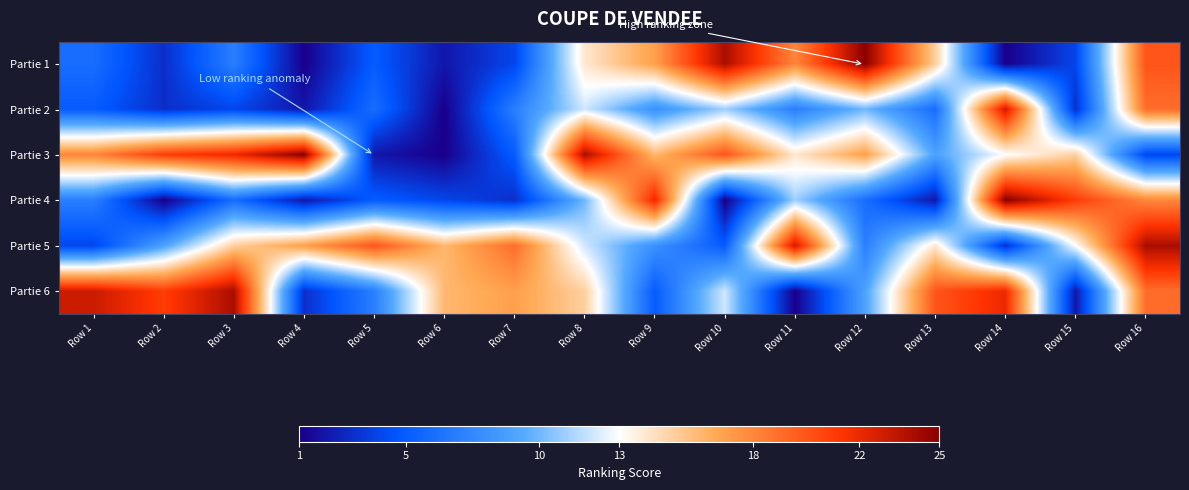

Reading left to right, extract all data points from this chart.

Partie 1: Row 1=6	Row 2=3	Row 3=7	Row 4=1	Row 5=5	Row 6=2	Row 7=4	Row 8=14	Row 9=17	Row 10=24	Row 11=18	Row 12=25	Row 13=15	Row 14=1	Row 15=4	Row 16=20
Partie 2: Row 1=5	Row 2=3	Row 3=4	Row 4=2	Row 5=6	Row 6=1	Row 7=7	Row 8=12	Row 9=8	Row 10=11	Row 11=7	Row 12=10	Row 13=6	Row 14=23	Row 15=3	Row 16=19
Partie 3: Row 1=18	Row 2=21	Row 3=22	Row 4=25	Row 5=2	Row 6=1	Row 7=5	Row 8=24	Row 9=16	Row 10=20	Row 11=14	Row 12=17	Row 13=9	Row 14=13	Row 15=15	Row 16=4
Partie 4: Row 1=7	Row 2=1	Row 3=6	Row 4=2	Row 5=5	Row 6=4	Row 7=3	Row 8=10	Row 9=22	Row 10=1	Row 11=11	Row 12=6	Row 13=2	Row 14=25	Row 15=21	Row 16=18
Partie 5: Row 1=4	Row 2=9	Row 3=15	Row 4=17	Row 5=20	Row 6=16	Row 7=19	Row 8=12	Row 9=8	Row 10=5	Row 11=23	Row 12=7	Row 13=14	Row 14=3	Row 15=13	Row 16=24
Partie 6: Row 1=23	Row 2=21	Row 3=24	Row 4=3	Row 5=7	Row 6=16	Row 7=17	Row 8=15	Row 9=5	Row 10=12	Row 11=1	Row 12=9	Row 13=20	Row 14=22	Row 15=2	Row 16=19